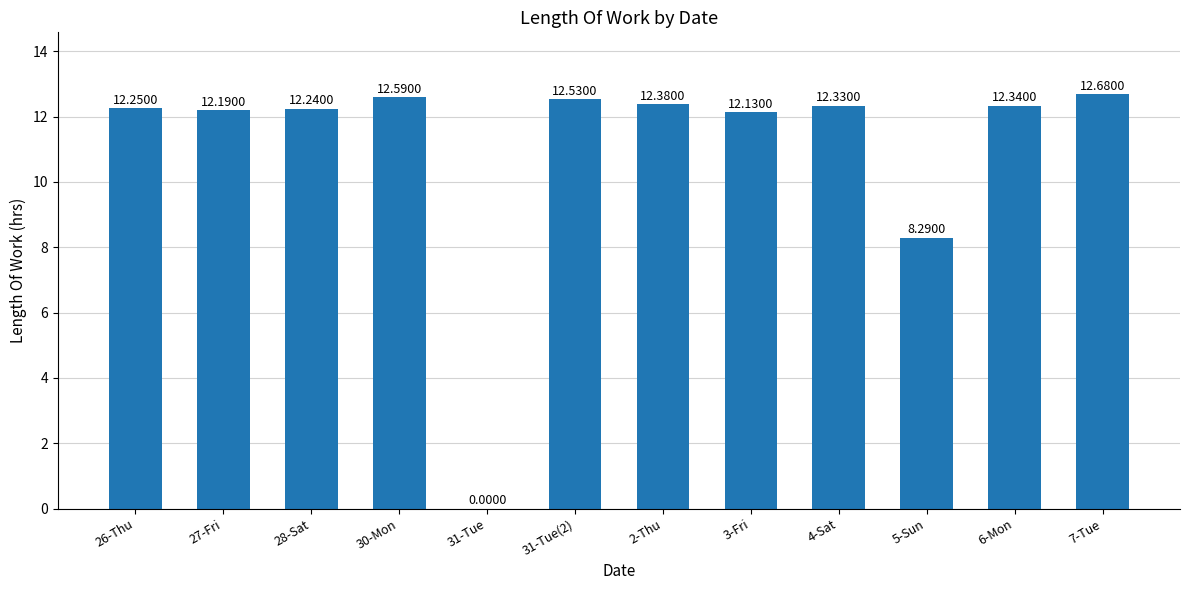

At which label does the data first exceed 12?

26-Thu